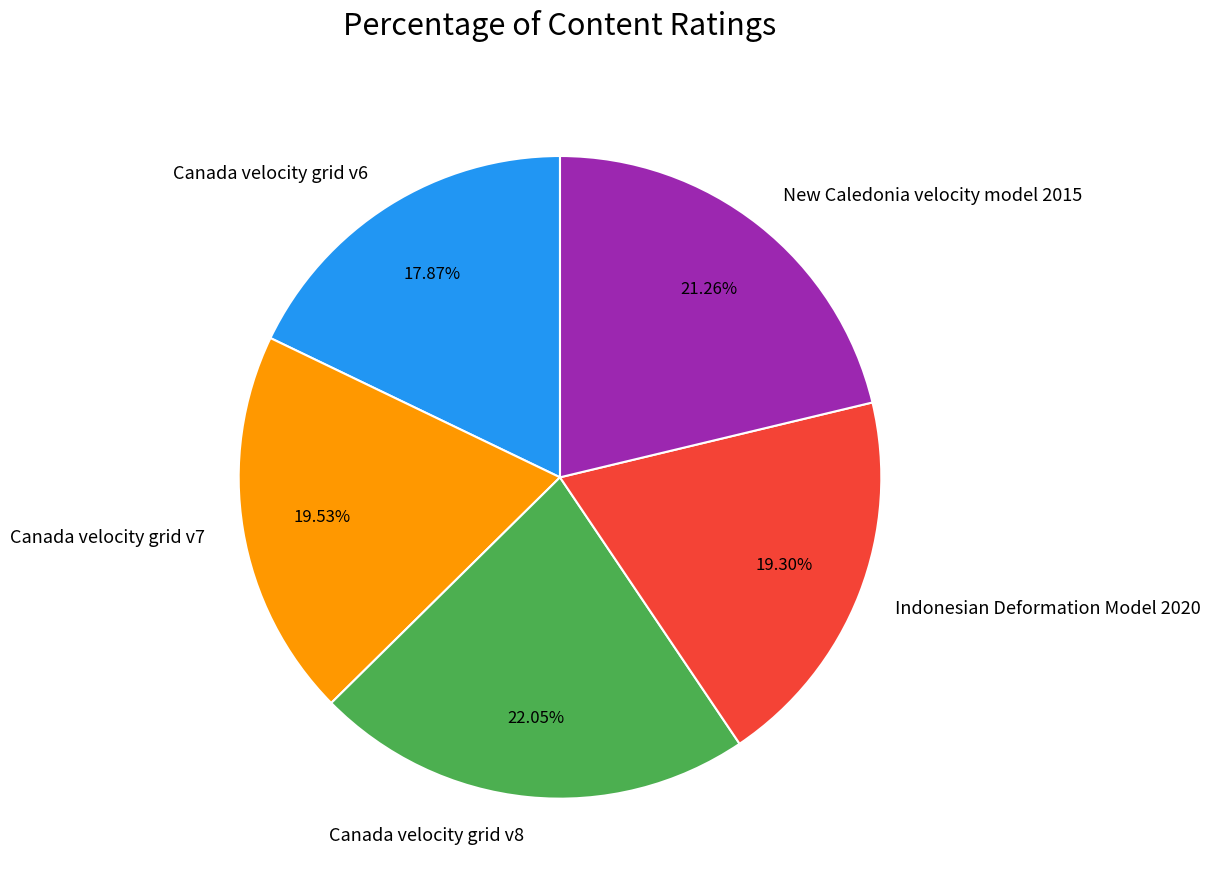

To the nearest percent, what portion does Canada velocity grid v8 represent?

22%